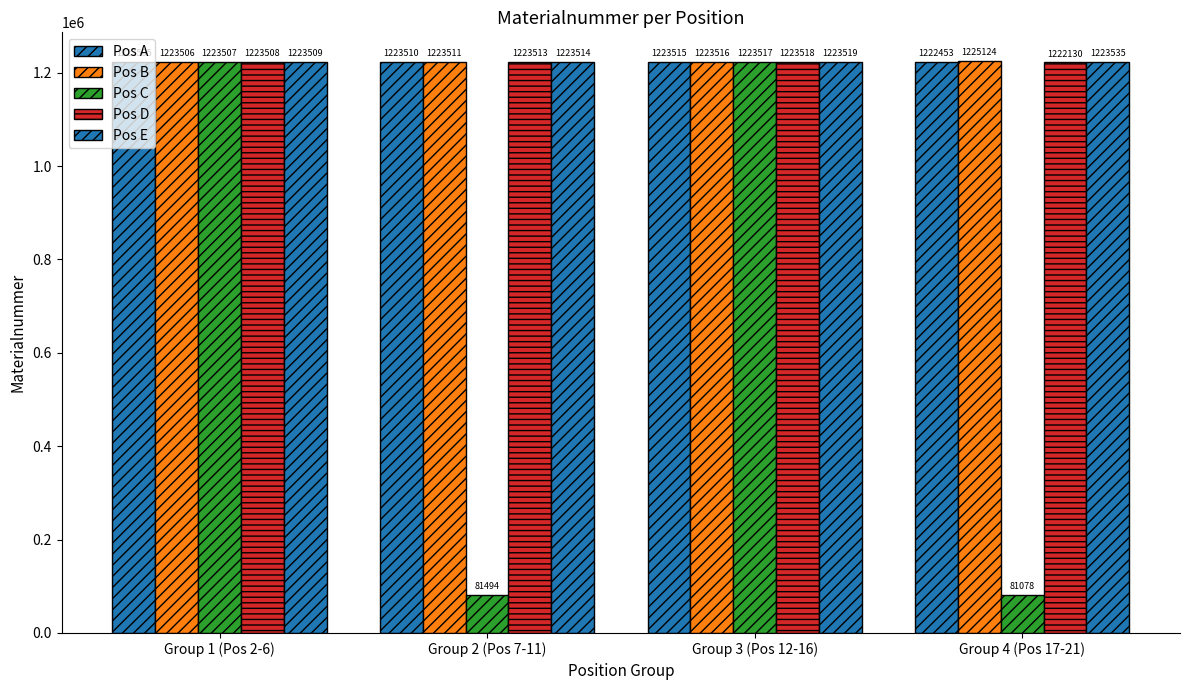

At which label does Pos D reach its minimum?

Group 4 (Pos 17-21)